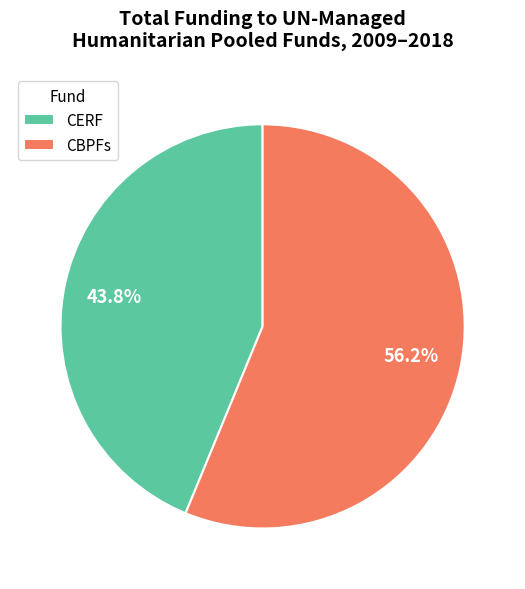

Which category has the smallest portion of the pie?

CERF